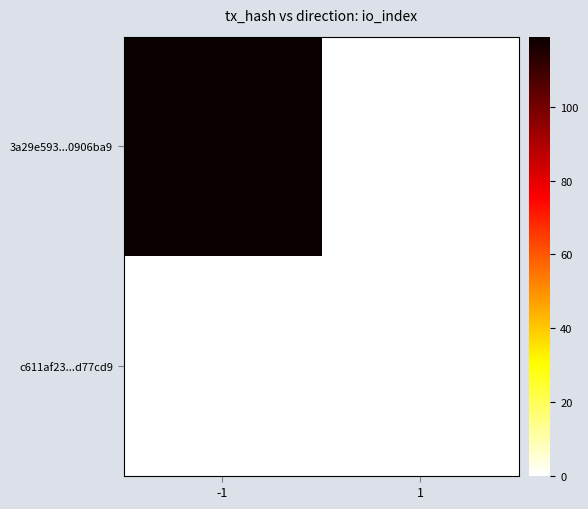

What is the greatest value displayed?

119